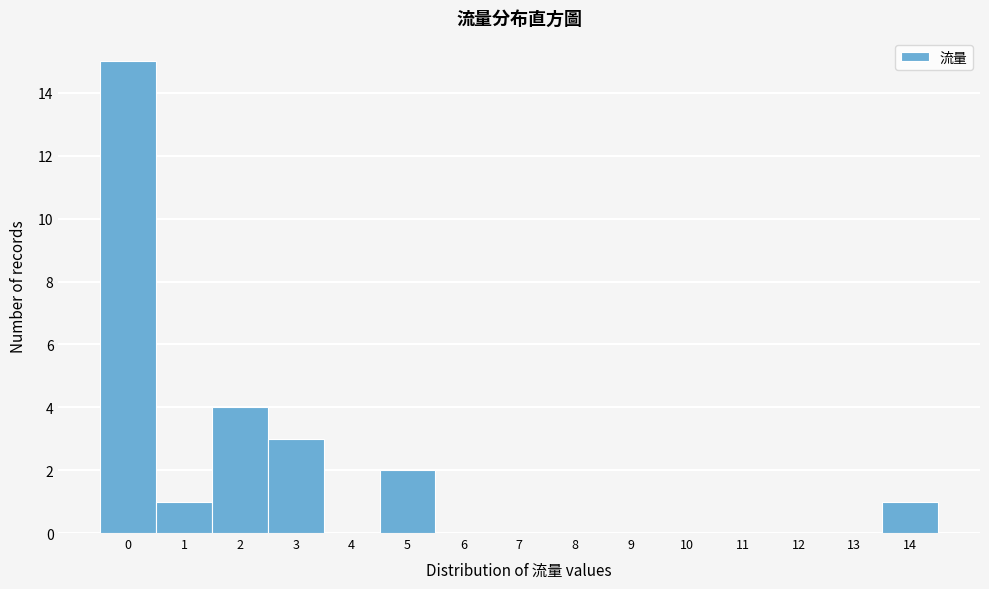

Reading left to right, list every bar in this chart as the range it spans on the x-axis followed by its height. The values are not printed on the chart, so give them approximately, as read against the axis.

-0.5 to 0.5: 15
0.5 to 1.5: 1
1.5 to 2.5: 4
2.5 to 3.5: 3
3.5 to 4.5: 0
4.5 to 5.5: 2
5.5 to 6.5: 0
6.5 to 7.5: 0
7.5 to 8.5: 0
8.5 to 9.5: 0
9.5 to 10.5: 0
10.5 to 11.5: 0
11.5 to 12.5: 0
12.5 to 13.5: 0
13.5 to 14.5: 1